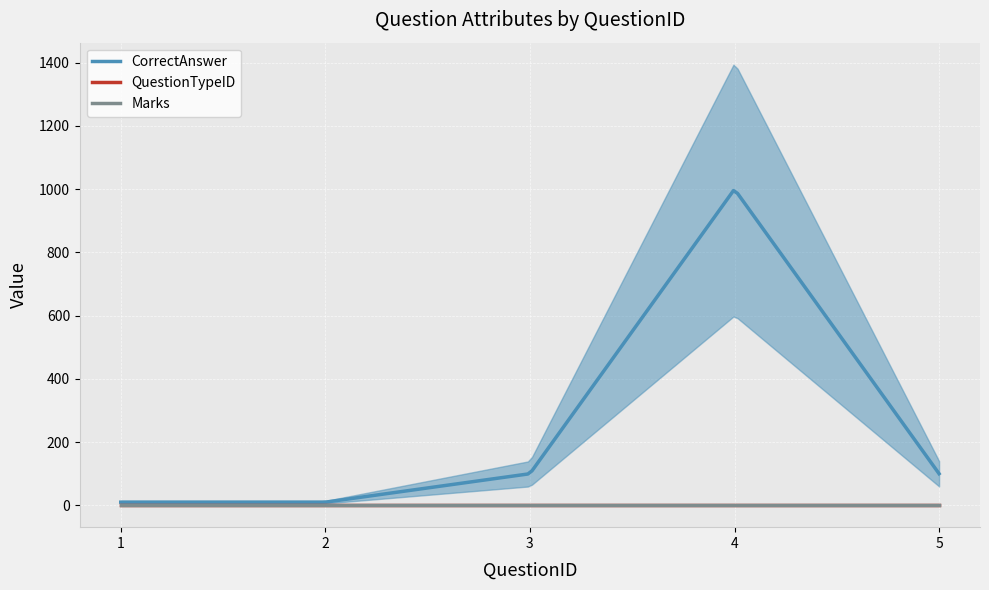

Which category has the lowest value in the Marks series?

1